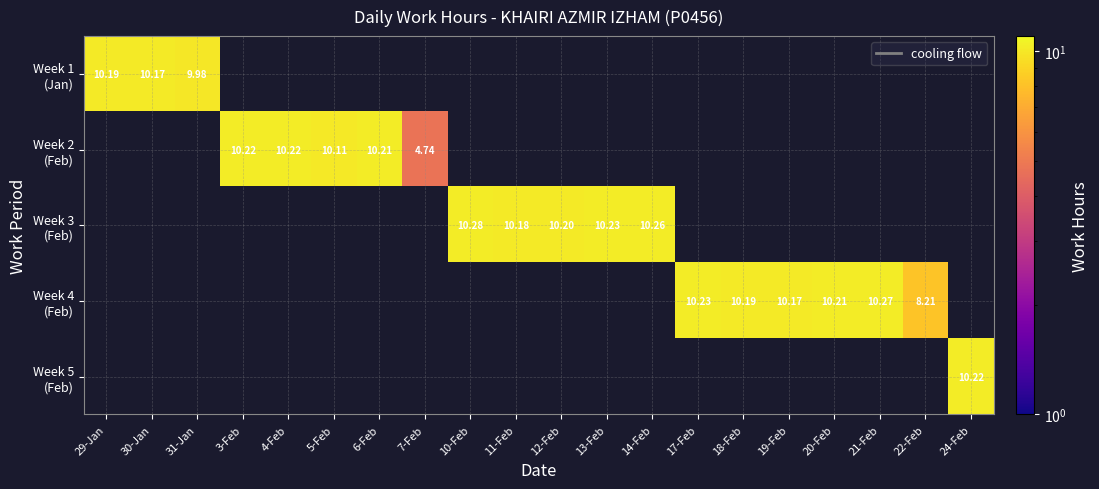

Is it true that Week 5 (Feb) equals 16.7 at 24-Feb?

False